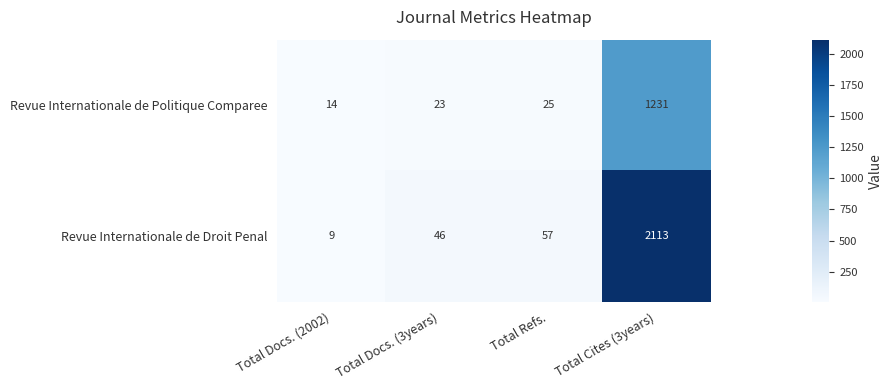

Where is Revue Internationale de Politique Comparee nearest to the value 622?

Total Refs.